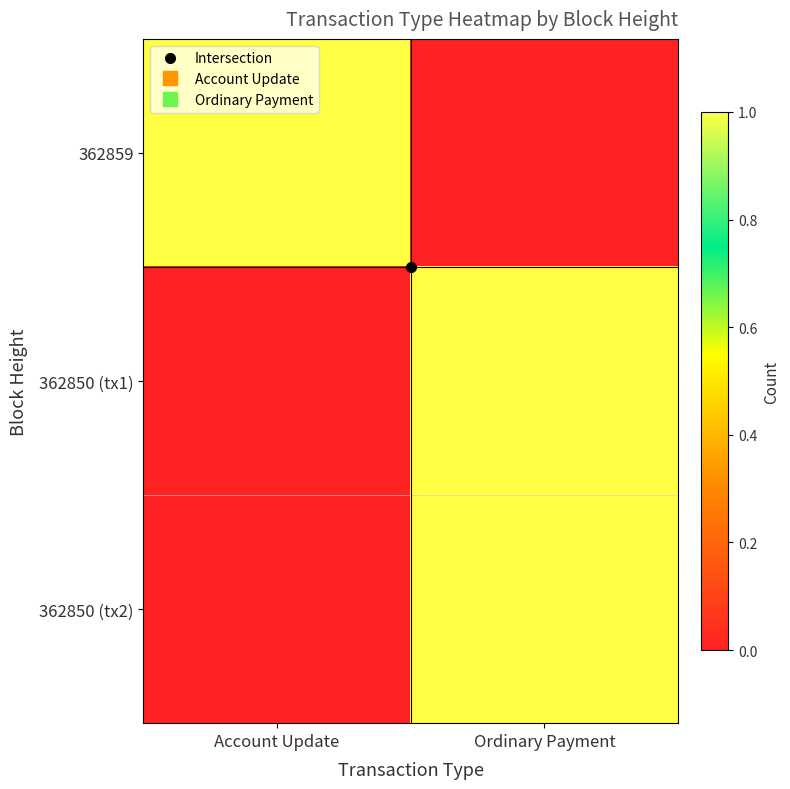

Which has a higher value, Ordinary Payment or Account Update?

Account Update